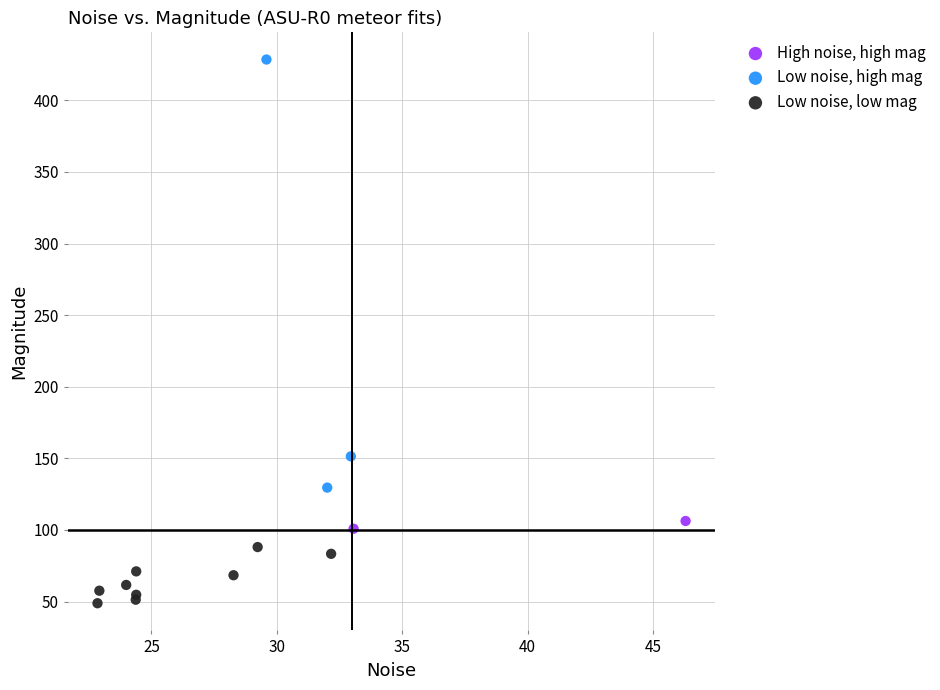

What are all the series names shown in the legend?

High noise, high mag, Low noise, high mag, Low noise, low mag